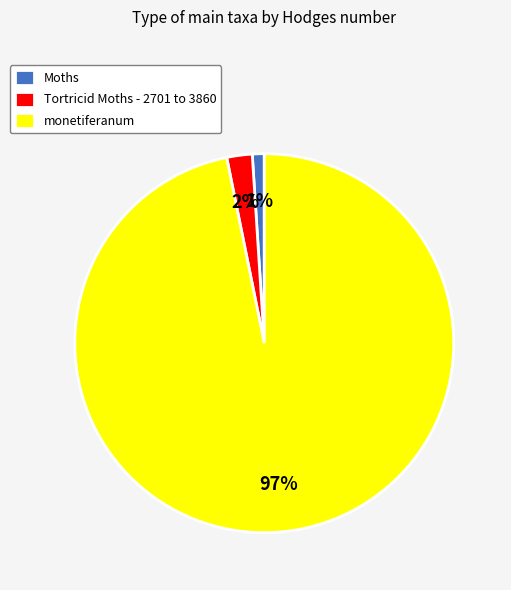

Rank the categories by value from highest to lowest.

monetiferanum, Tortricid Moths - 2701 to 3860, Moths